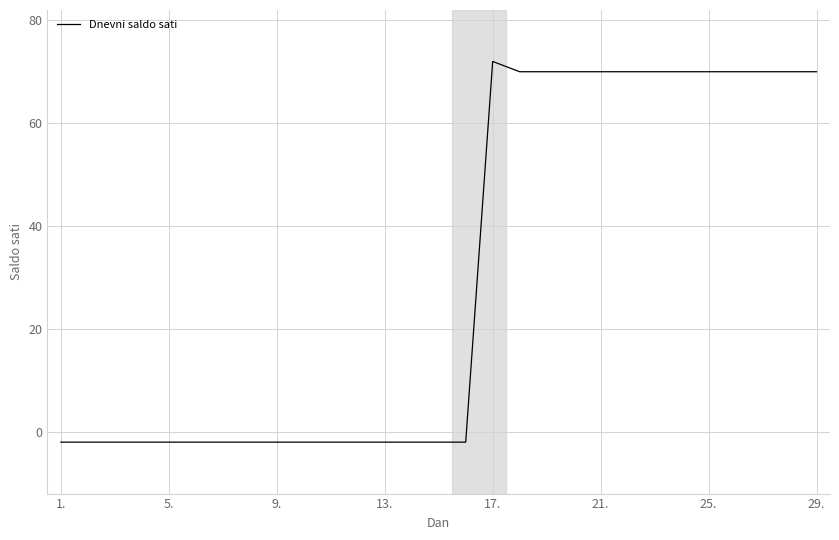

What is the maximum value shown in the chart?

72